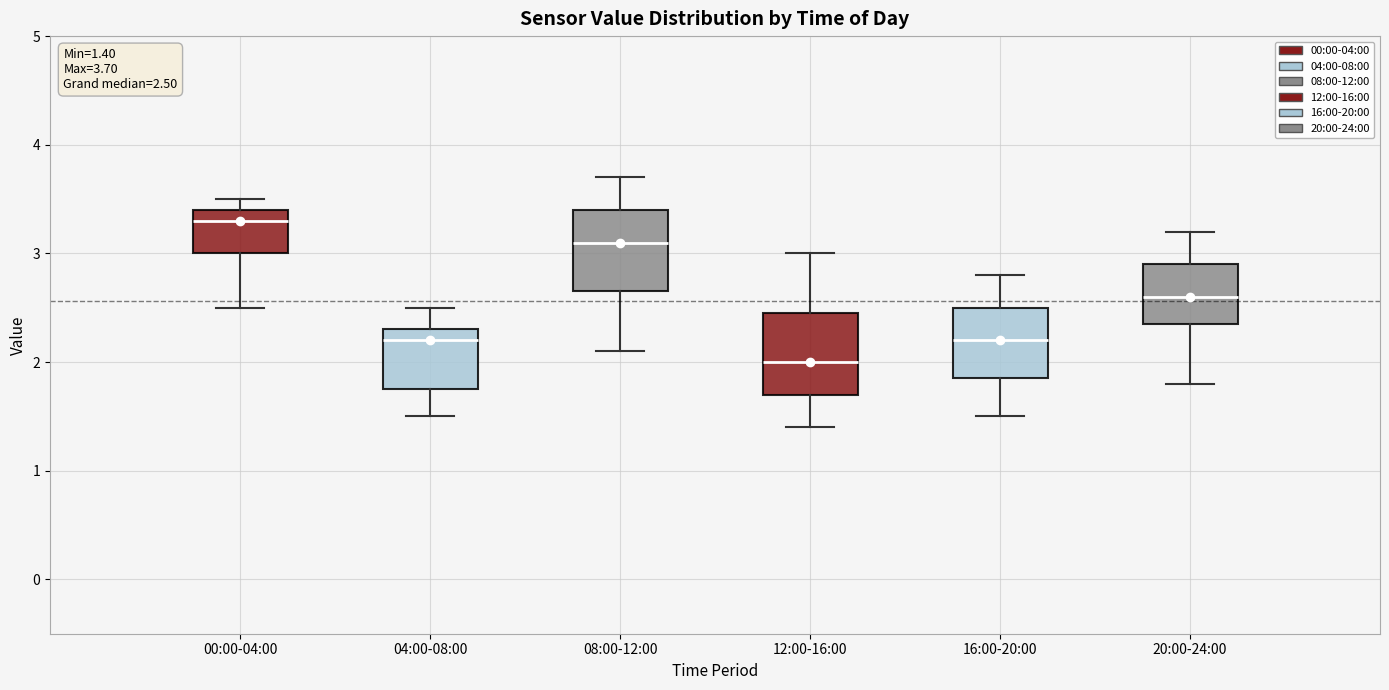

Which box's median line is the highest?

00:00-04:00